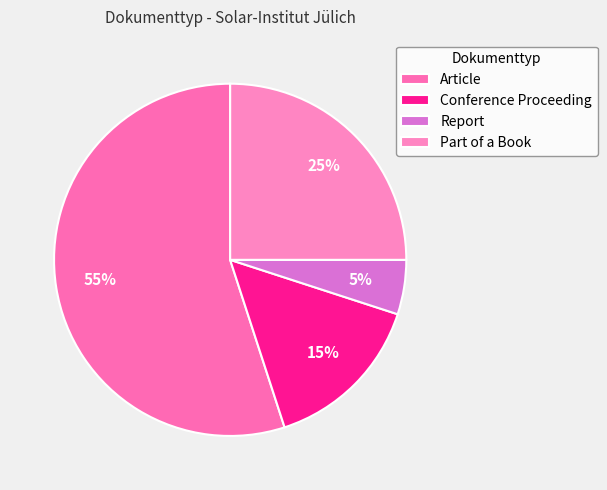

Is the sum of Part of a Book and Report greater than half?

No